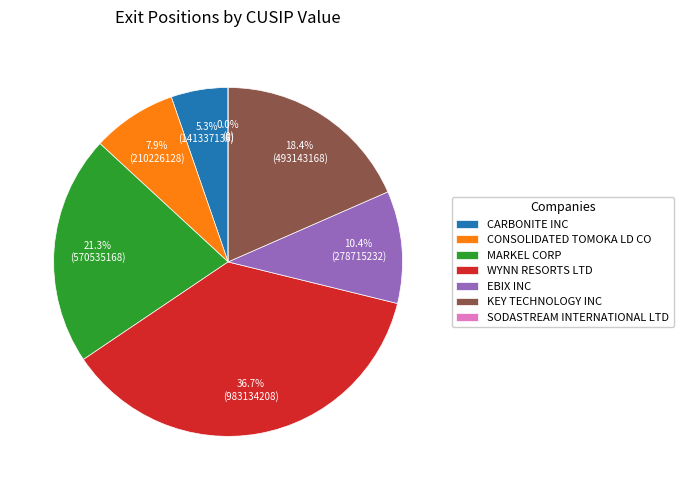

To the nearest percent, what portion does KEY TECHNOLOGY INC represent?

18%